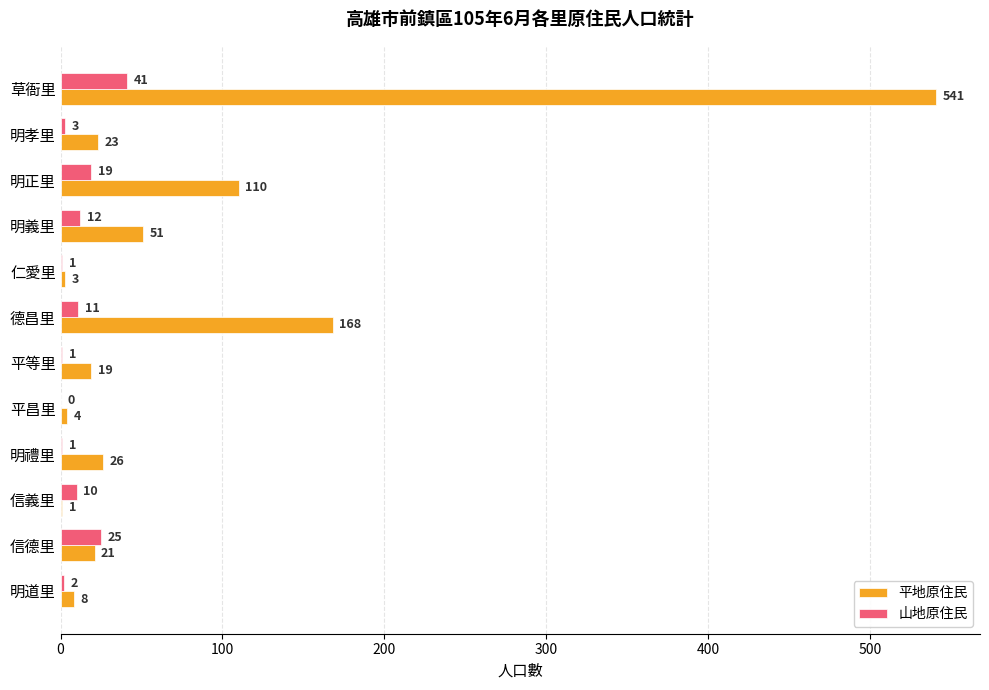

The 平地原住民 series shows 3 at 仁愛里. True or false?

True